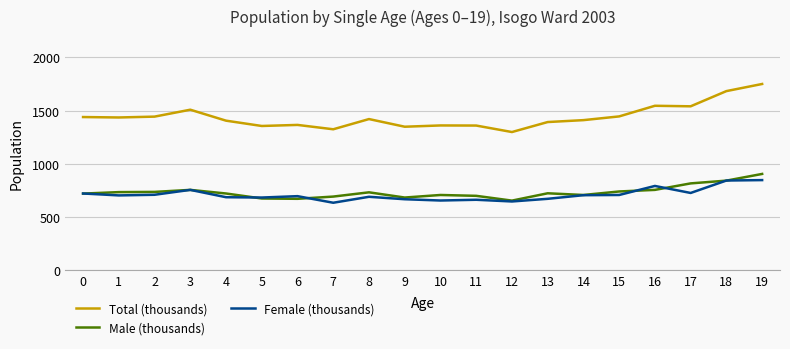

How many distinct data groups are displayed?

3